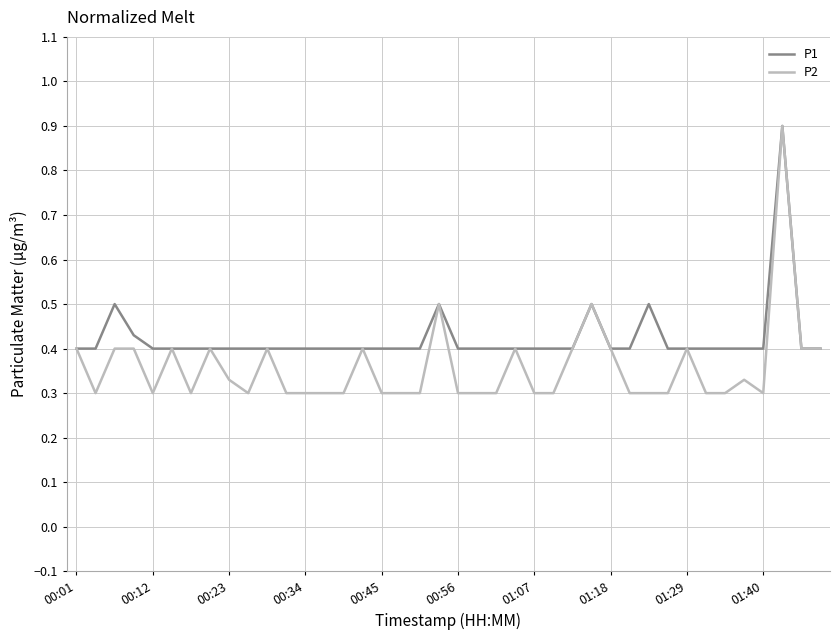

Which series has the largest range (max minus min)?

P2